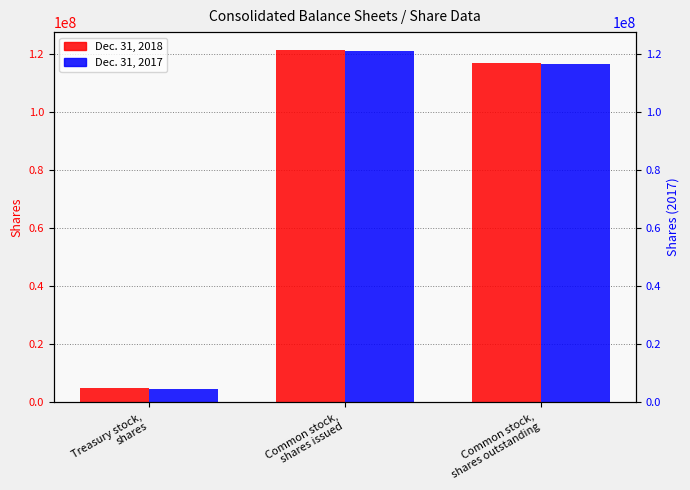

The Dec. 31, 2018 series shows 31539839 at Common stock,
shares issued. True or false?

False